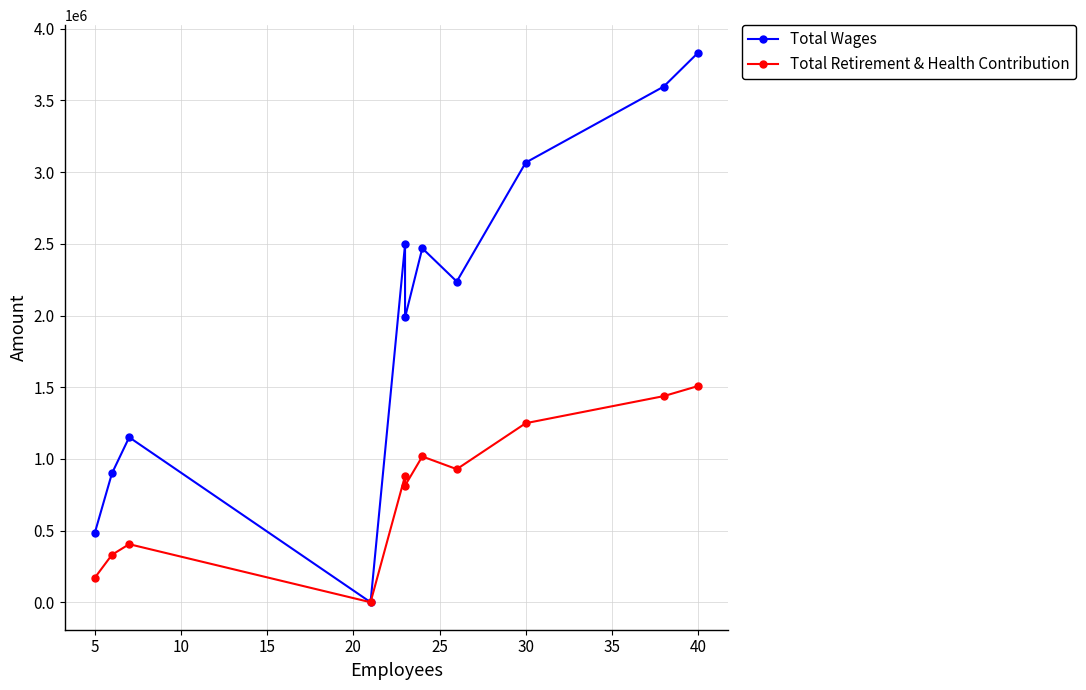

At 5, list the series in order from smallest to largest.

Total Retirement & Health Contribution, Total Wages